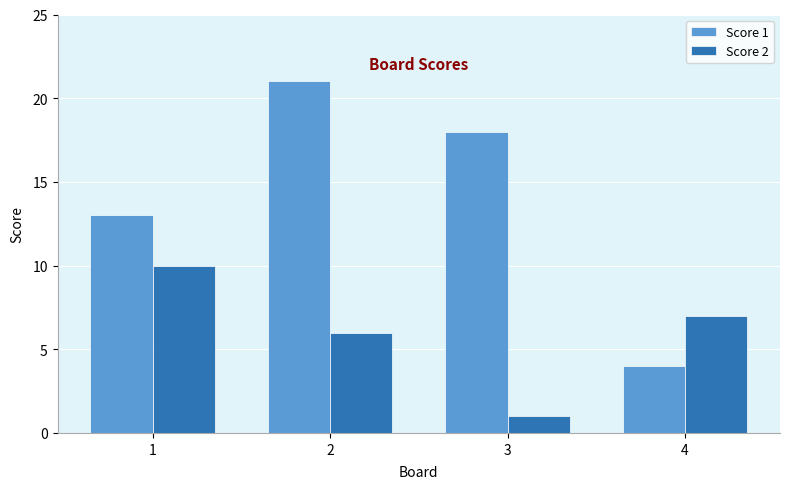

What is the approximate value of Score 1 at 1, to the nearest 5?

15